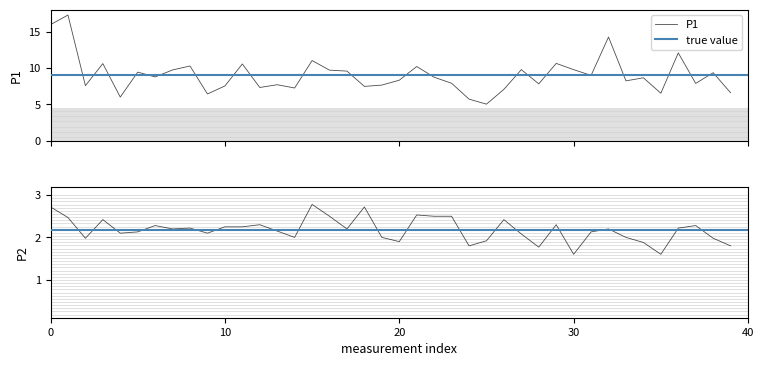

What is the maximum value for P1?

17.3